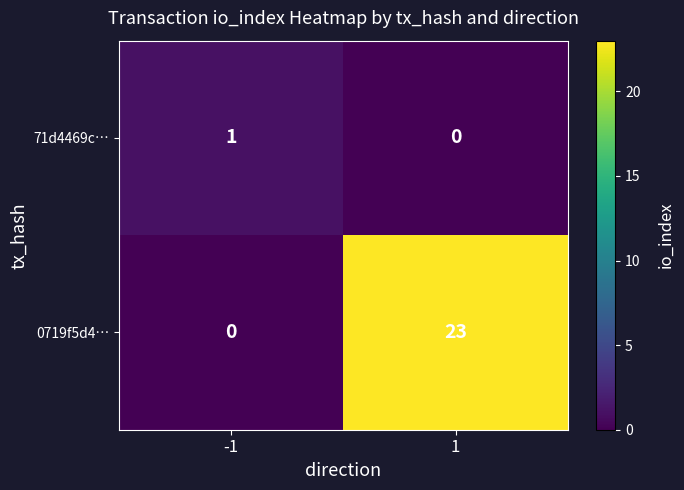

How many series are shown in this chart?

2